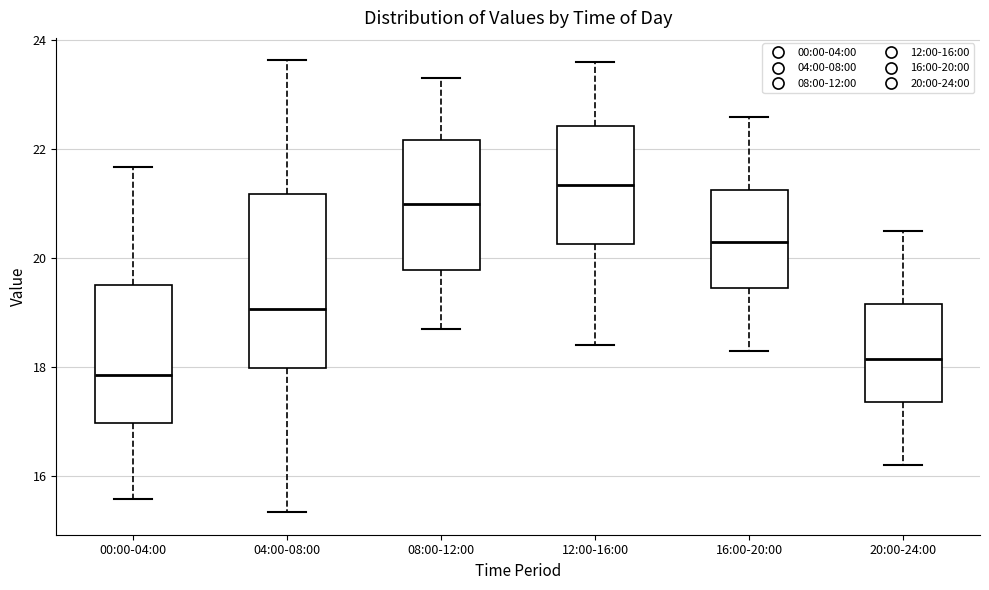

Which box is the tallest, from its lower edge to its upper edge?

04:00-08:00